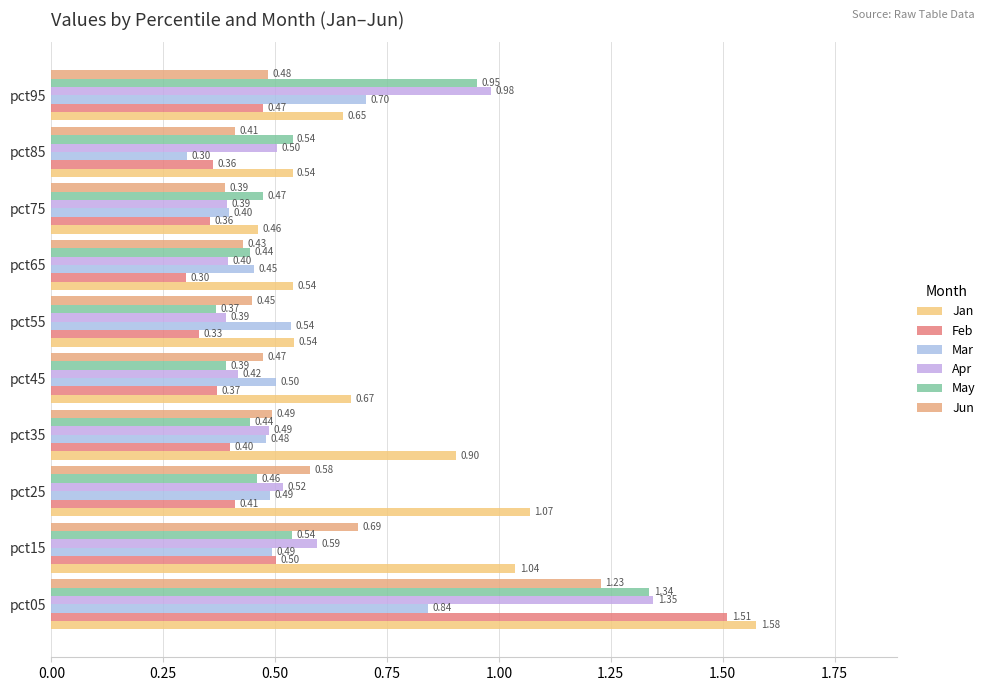

Which series has the largest range (max minus min)?

Feb